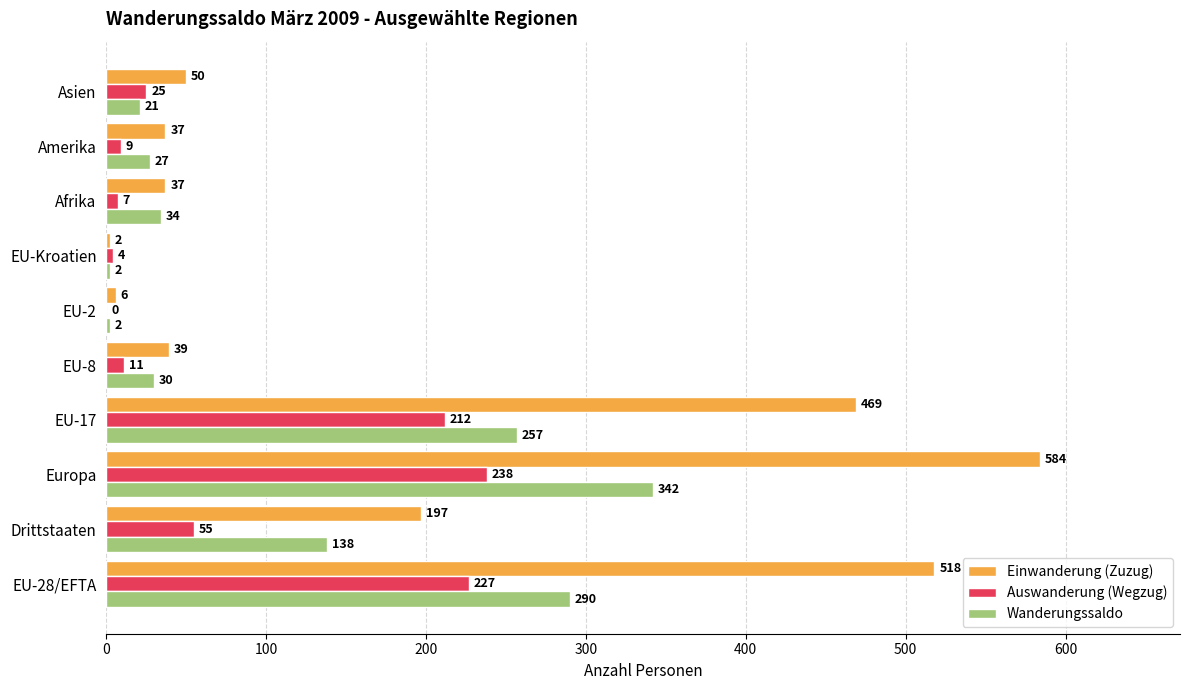

What is the approximate value of Einwanderung (Zuzug) at Afrika?

37